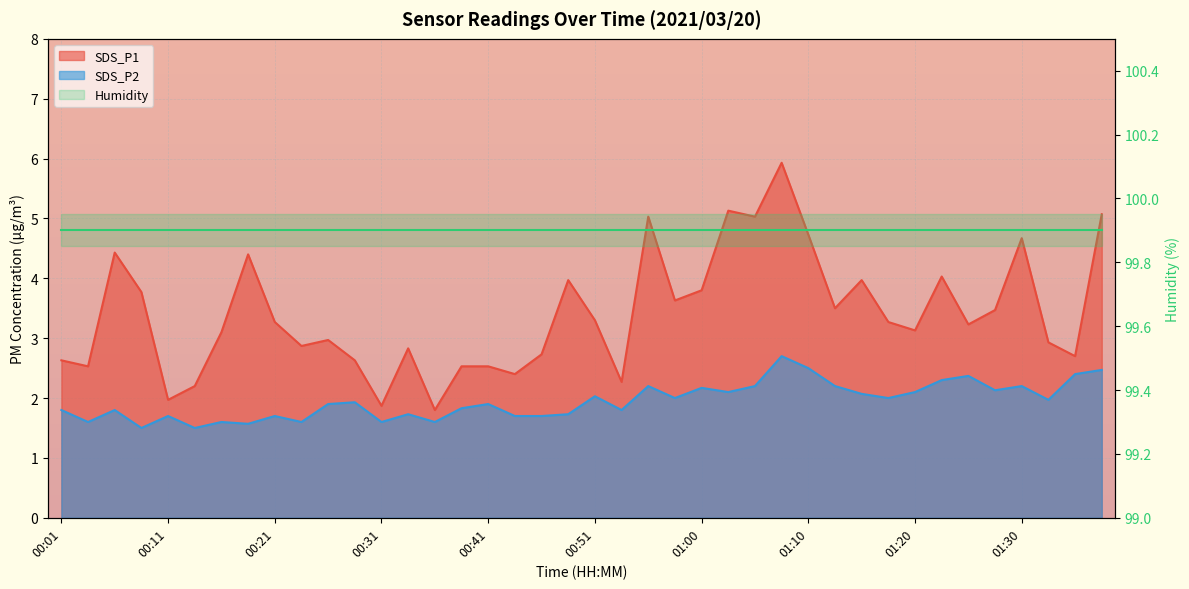

In SDS_P1, how many points are higher than both neighbors (excluding endpoints)?

11